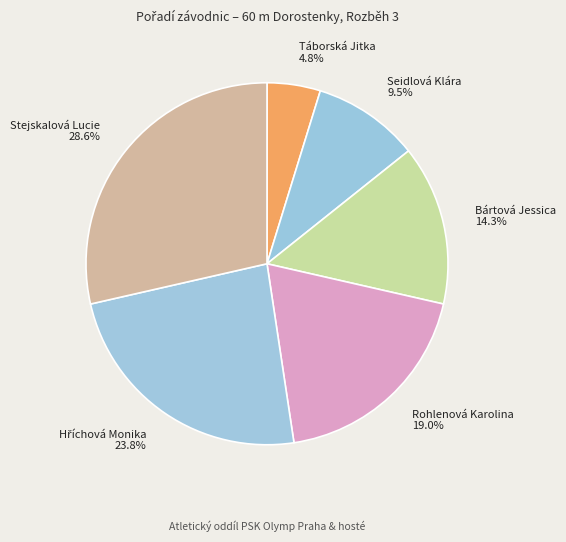

Which category has the biggest portion of the pie?

Stejskalová Lucie